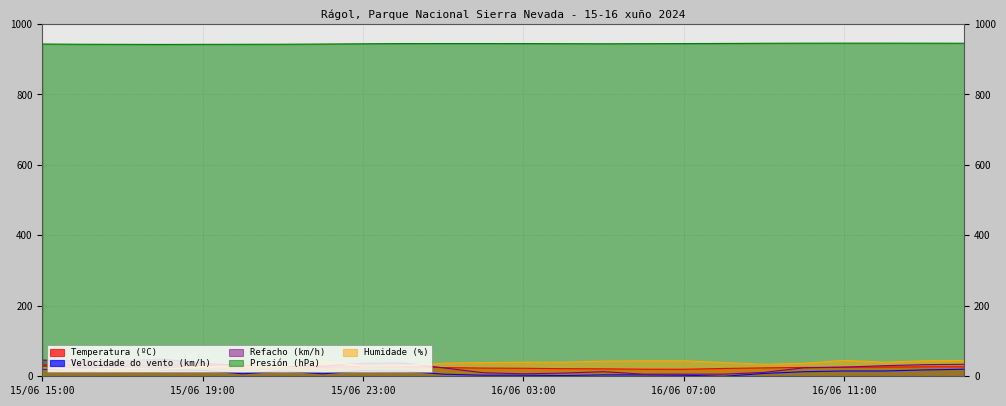

How many intersections are there between Refacho (km/h) and Humidade (%)?

2